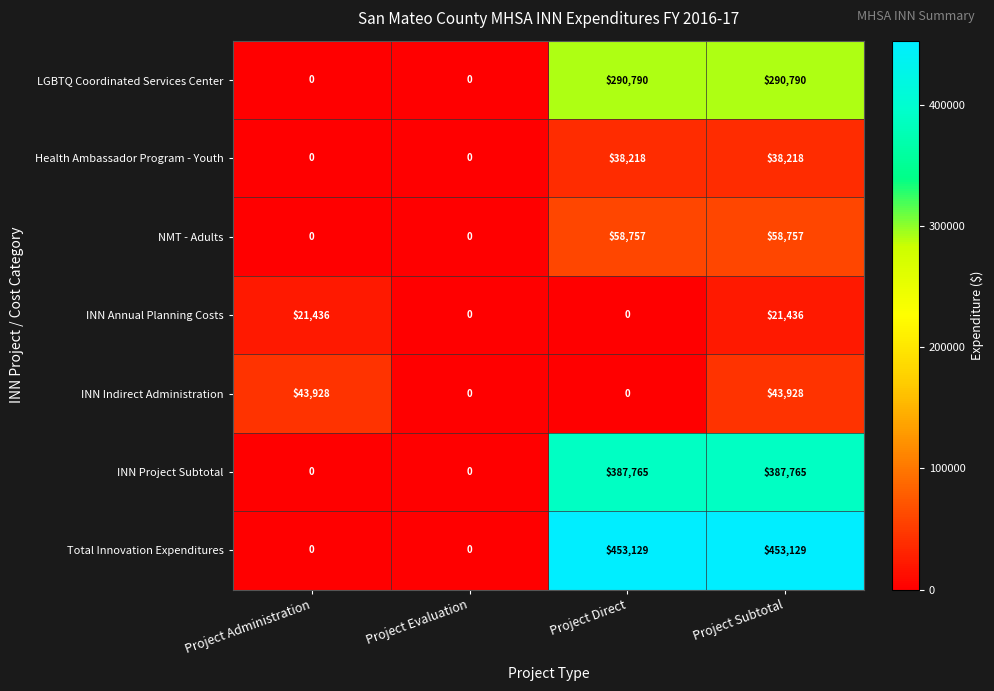

Reading left to right, list all the values displayed in this chart.

LGBTQ Coordinated Services Center: 0	0	290790	290790
Health Ambassador Program - Youth: 0	0	38218	38218
NMT - Adults: 0	0	58757	58757
INN Annual Planning Costs: 21436	0	0	21436
INN Indirect Administration: 43928	0	0	43928
INN Project Subtotal: 0	0	387765	387765
Total Innovation Expenditures: 0	0	453129	453129